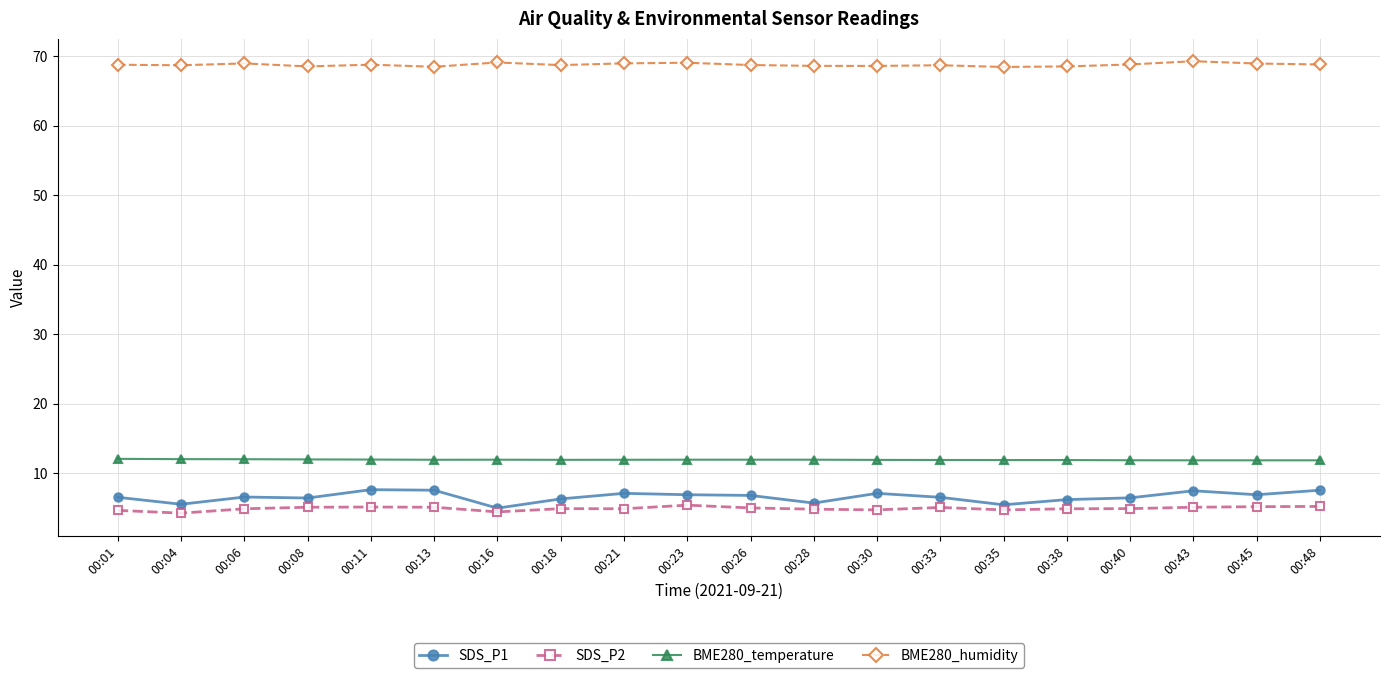

What is the total value across all series at 00:30?

92.3